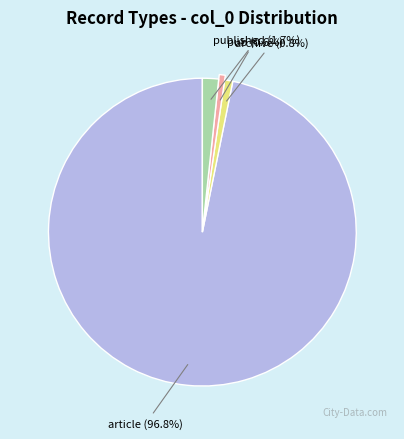

Is there any slice that represents more than half of the pie?

Yes